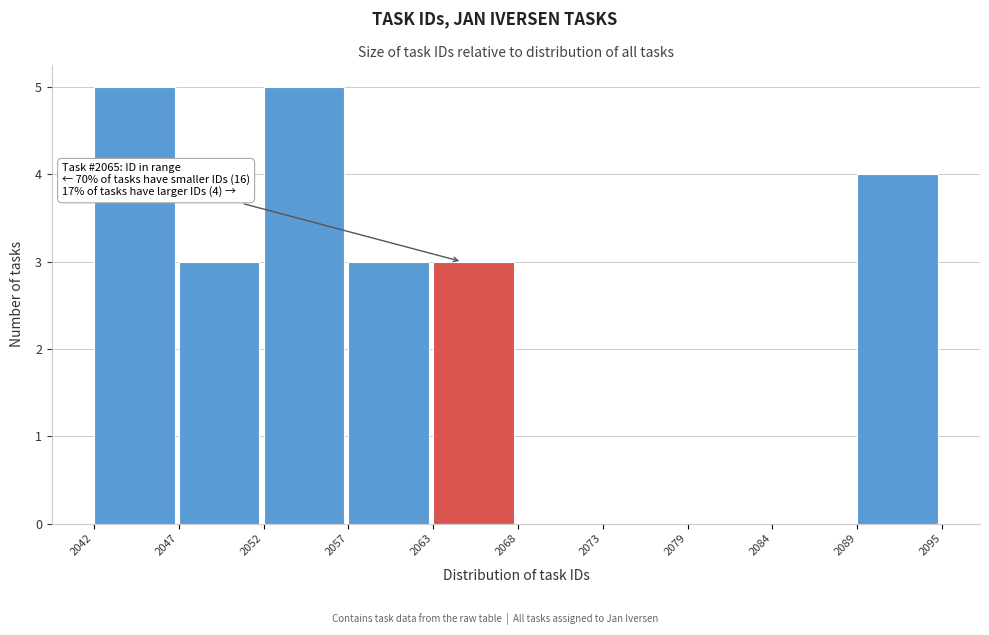

Reading left to right, transcribe all the data shown in this chart.

2042=5	2047=3	2052=5	2057=3	2063=3	2068=0	2073=0	2079=0	2084=0	2089=4